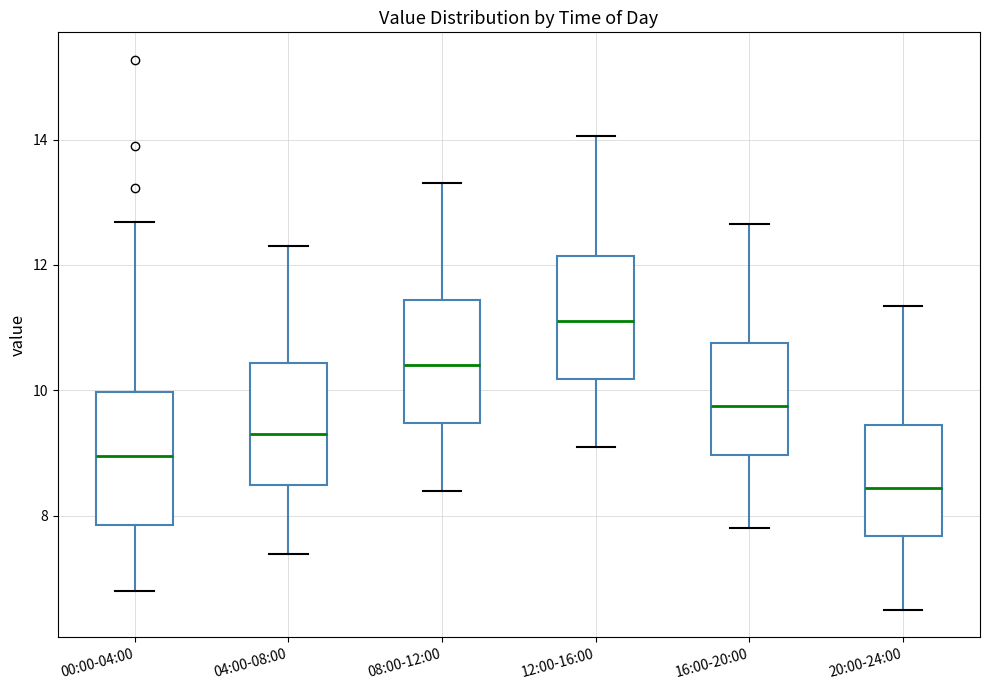

Where does the lower whisker of the box for 04:00-08:00 end on the y-axis? The values are not printed on the chart, so give them approximately, as read against the axis.

7.4